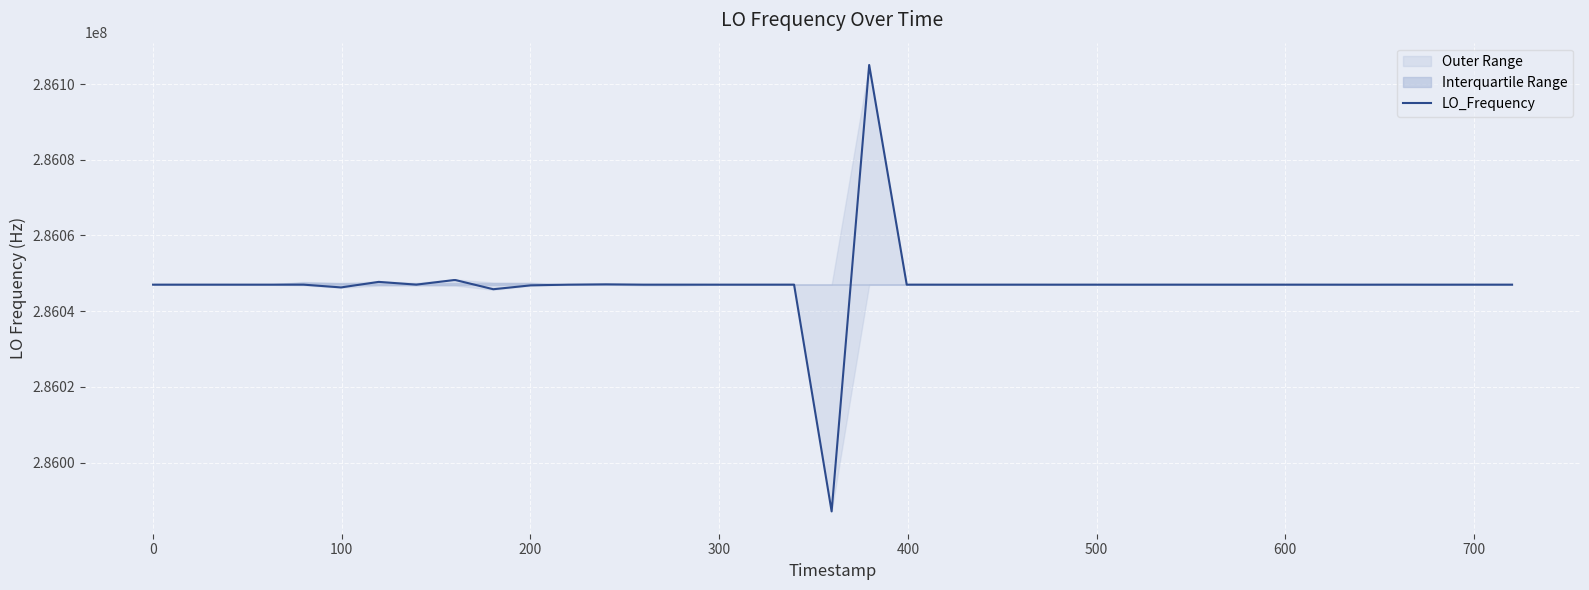

How many values are below 286047000?

17